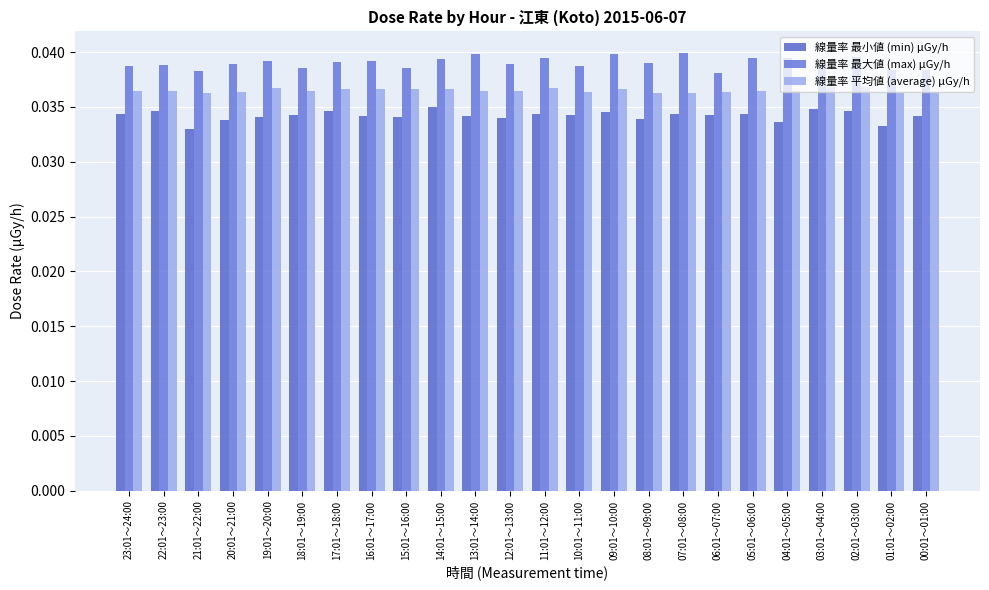

How many groups of bars are there?

24